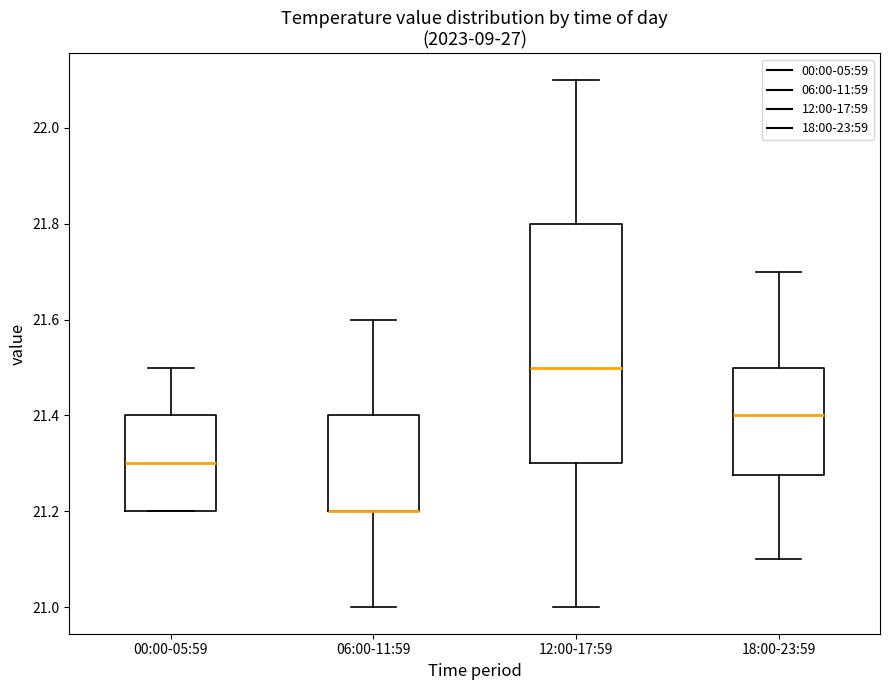

Where does the upper whisker of the box for 18:00-23:59 end on the y-axis? The values are not printed on the chart, so give them approximately, as read against the axis.

21.70